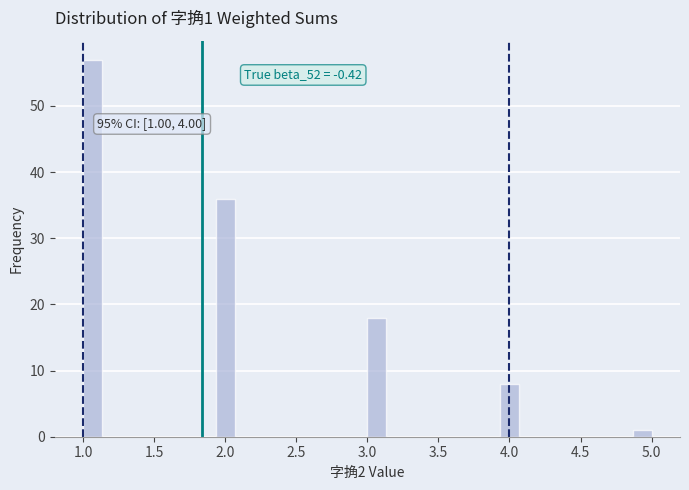

Around what value on the x-axis is the tallest bar? Give the approximate position of its centre, as read against the axis.

1.05